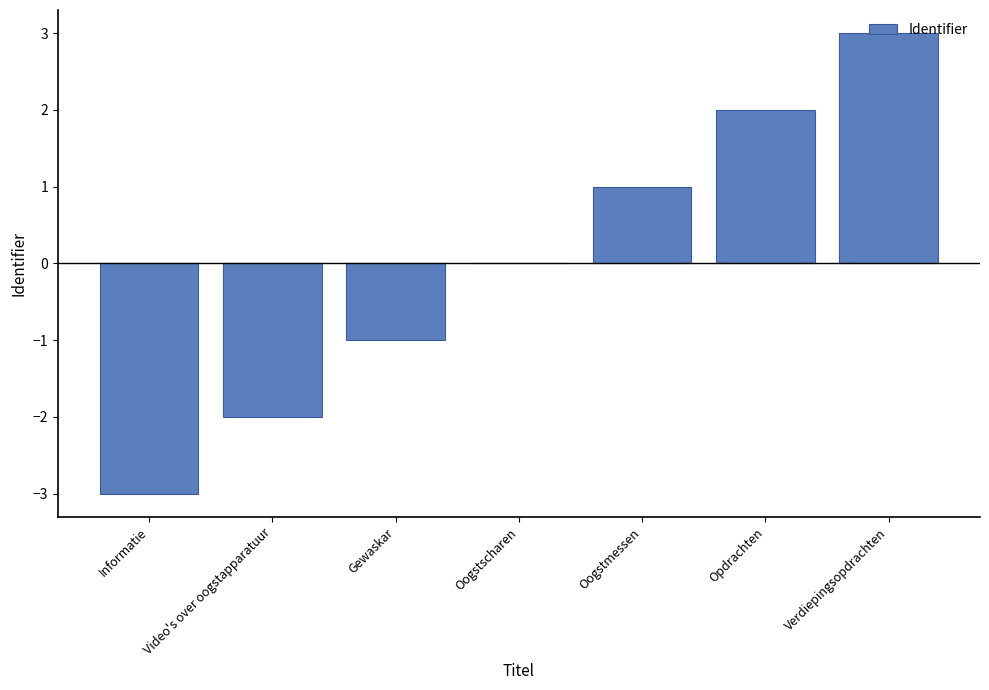

How many data points does each series have?

7